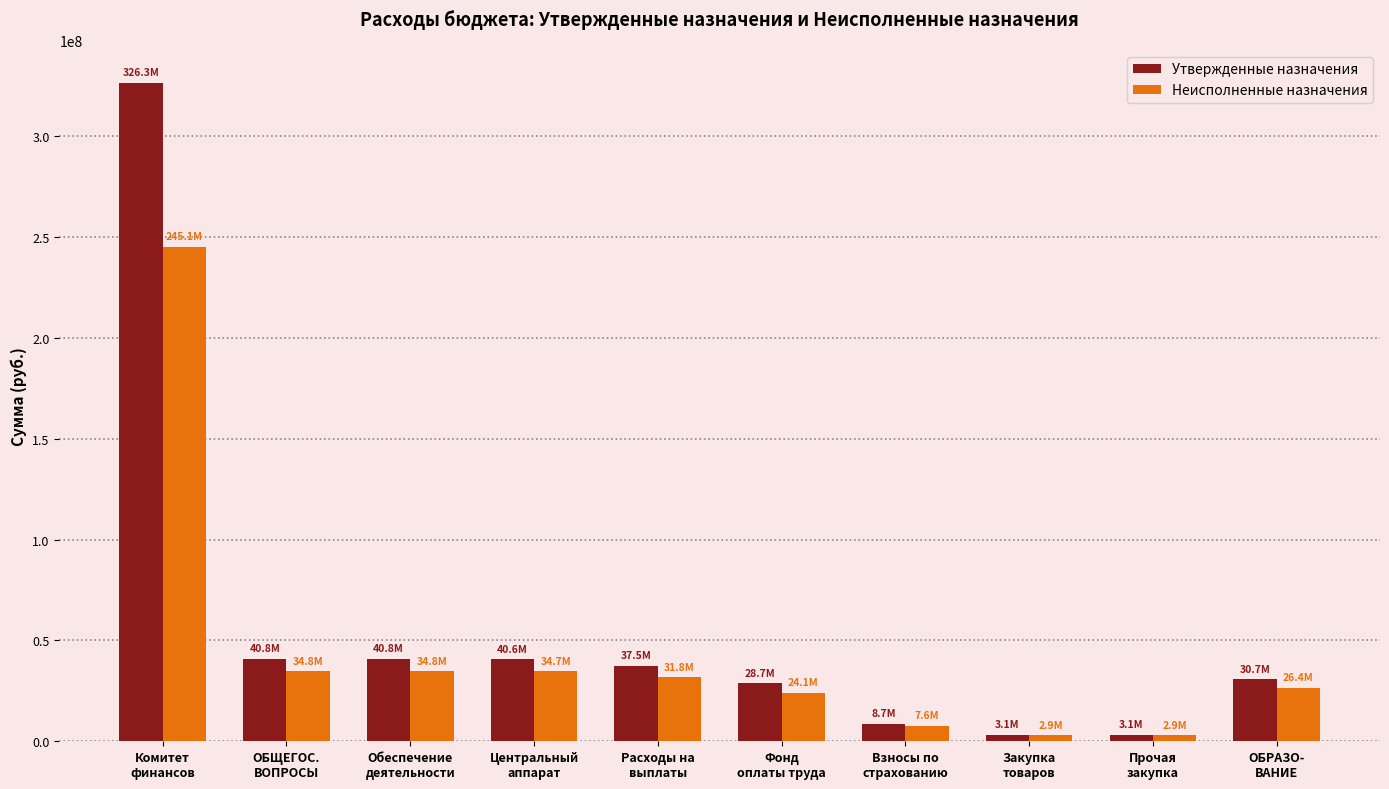

True or false: Утвержденные назначения has a value of 40761500.0 at ОБЩЕГОС.
ВОПРОСЫ.

True